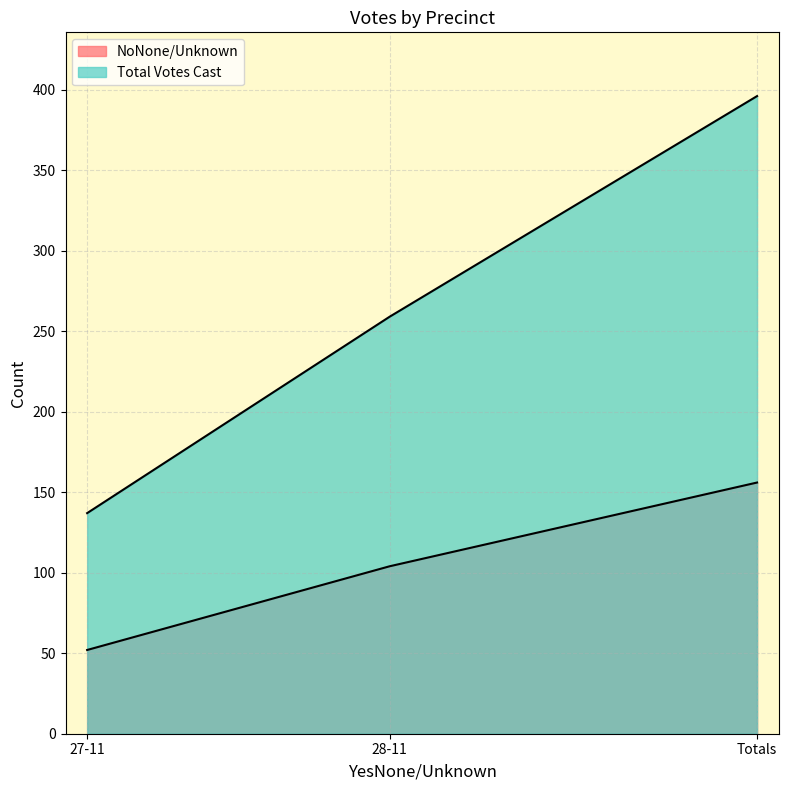

List the labels in order of NoNone/Unknown value, largest first.

Totals, 28-11, 27-11